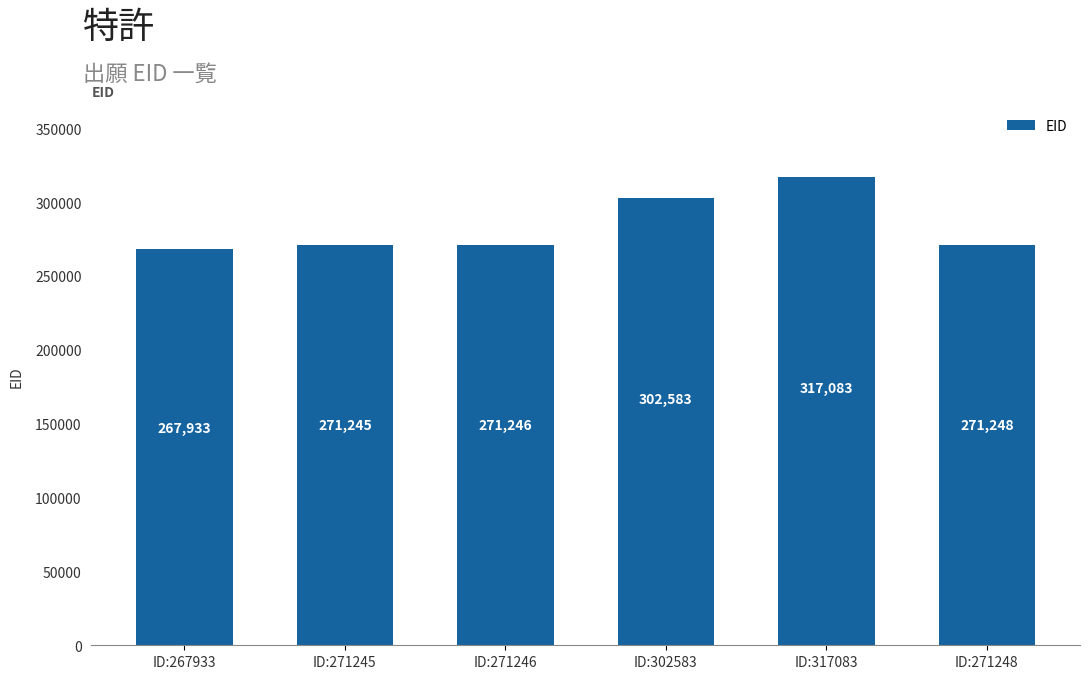

Does the chart contain stacked bars?

No